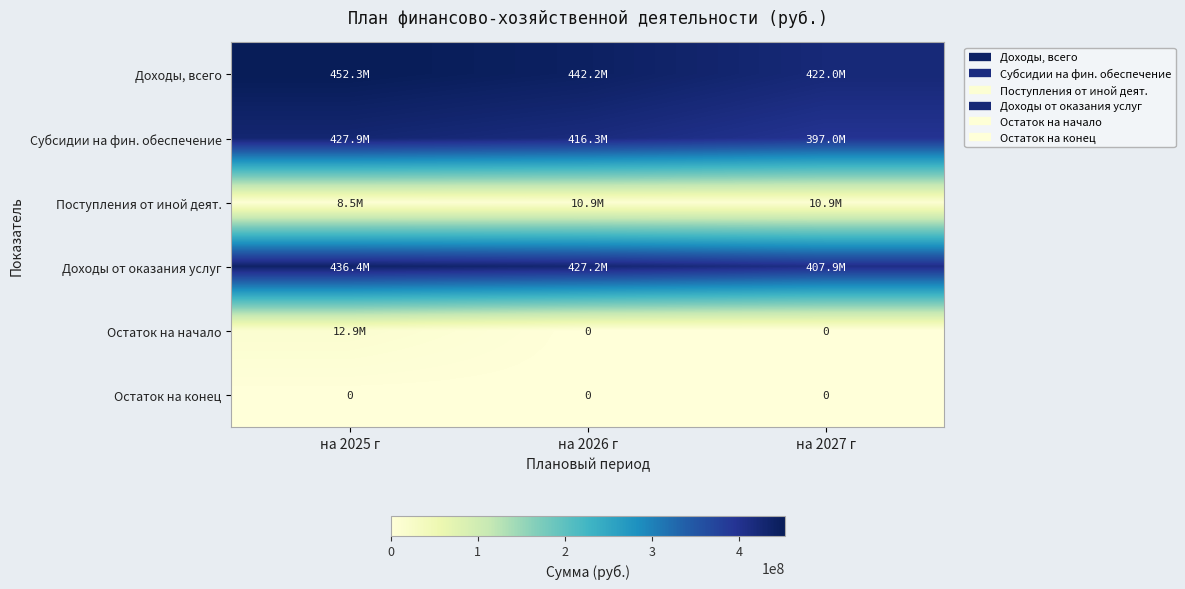

Is it true that Поступления от иной деят. equals 14262212.3 at на 2025 г?

False